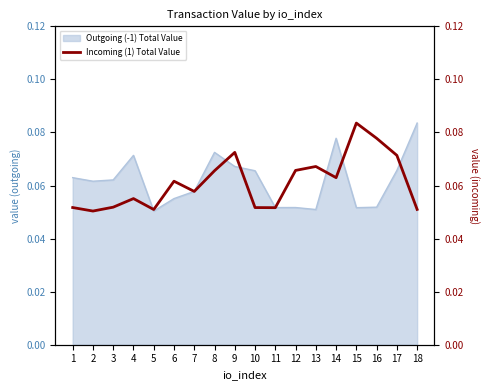

The value of Outgoing (-1) Total Value at 10 is 0.0. True or false?

False